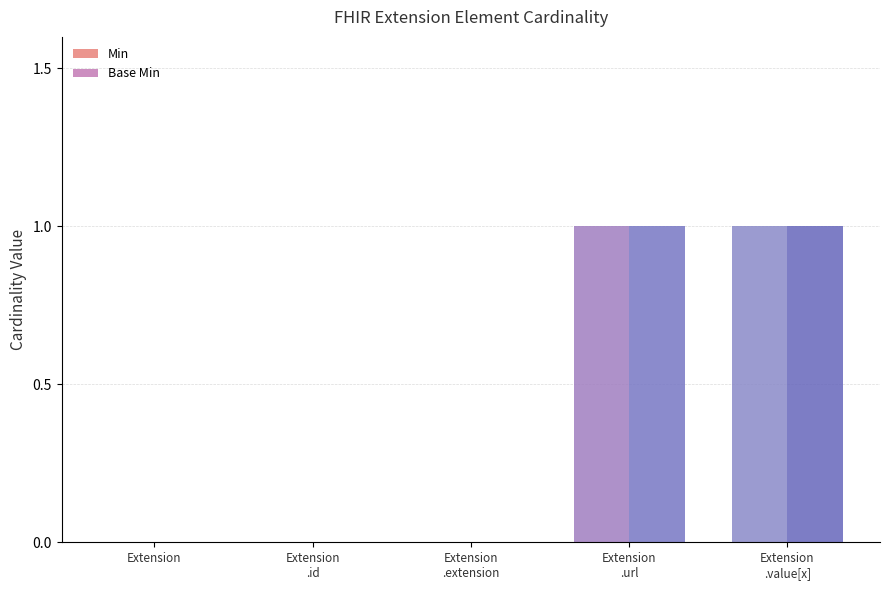

What is the maximum value for Base Min?

1